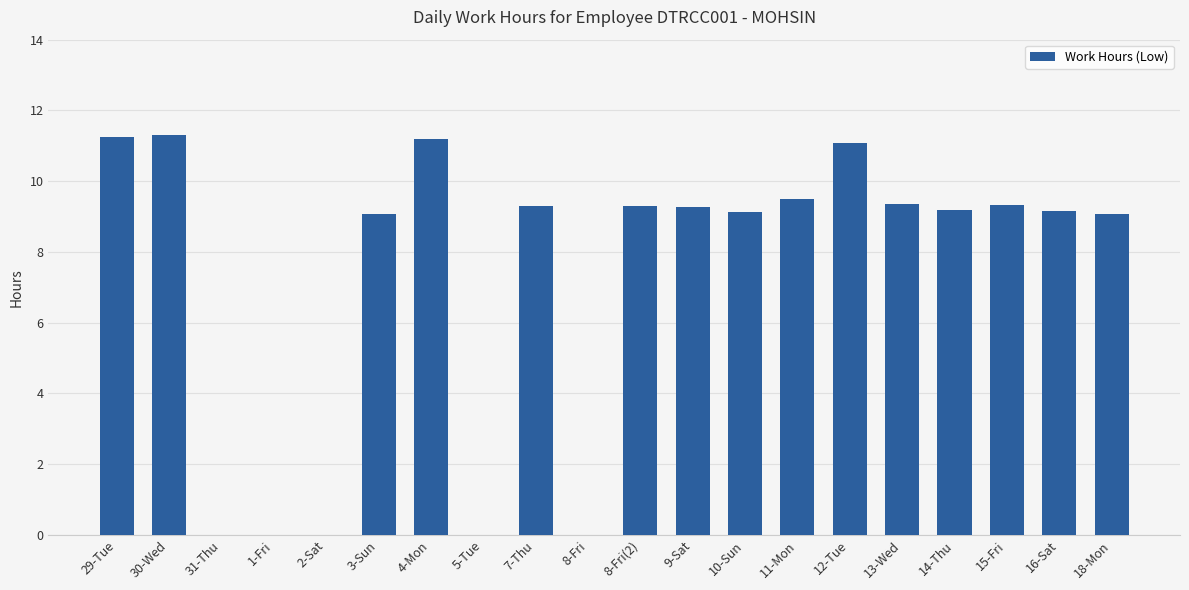

Count the number of categories in the chart.

20